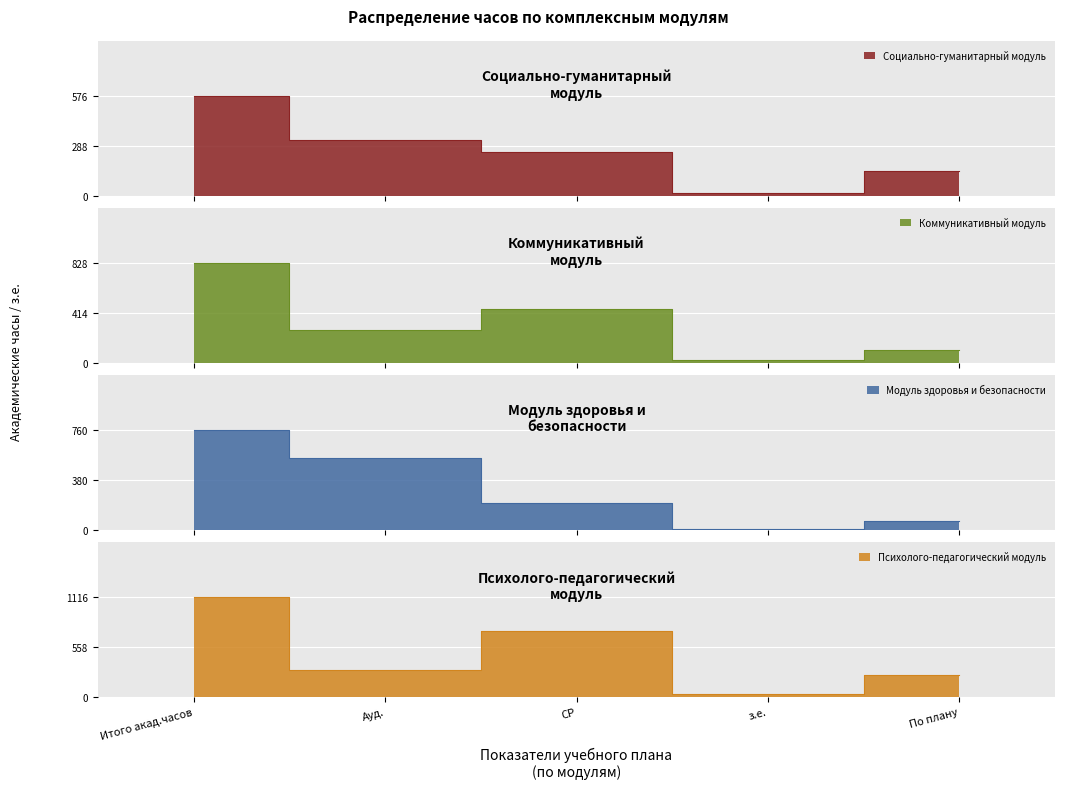

Which series has the largest total across all categories?

Психолого-педагогический модуль